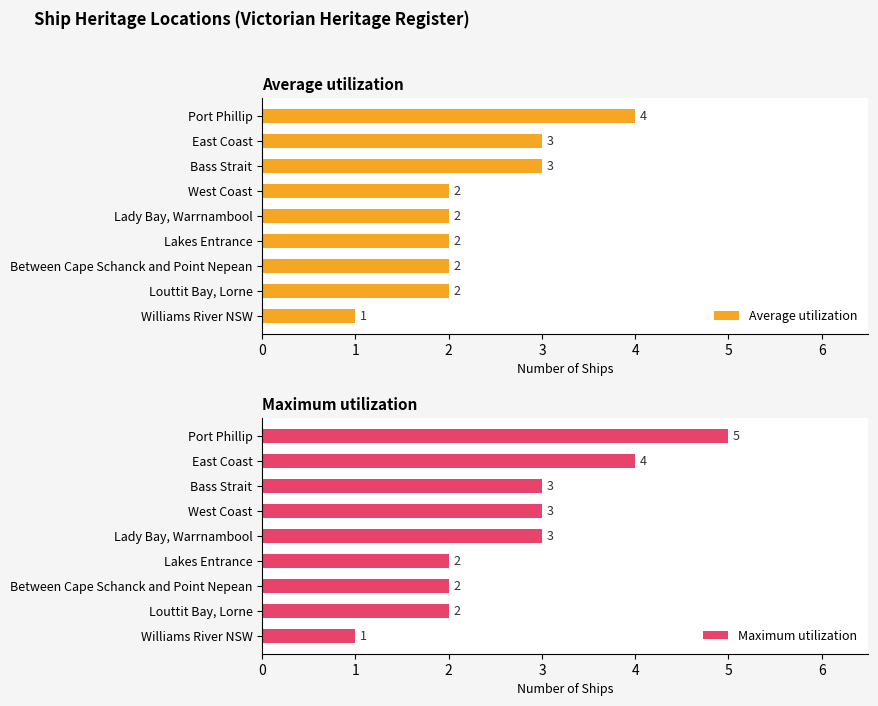

Where is Average utilization nearest to the value 2?

3